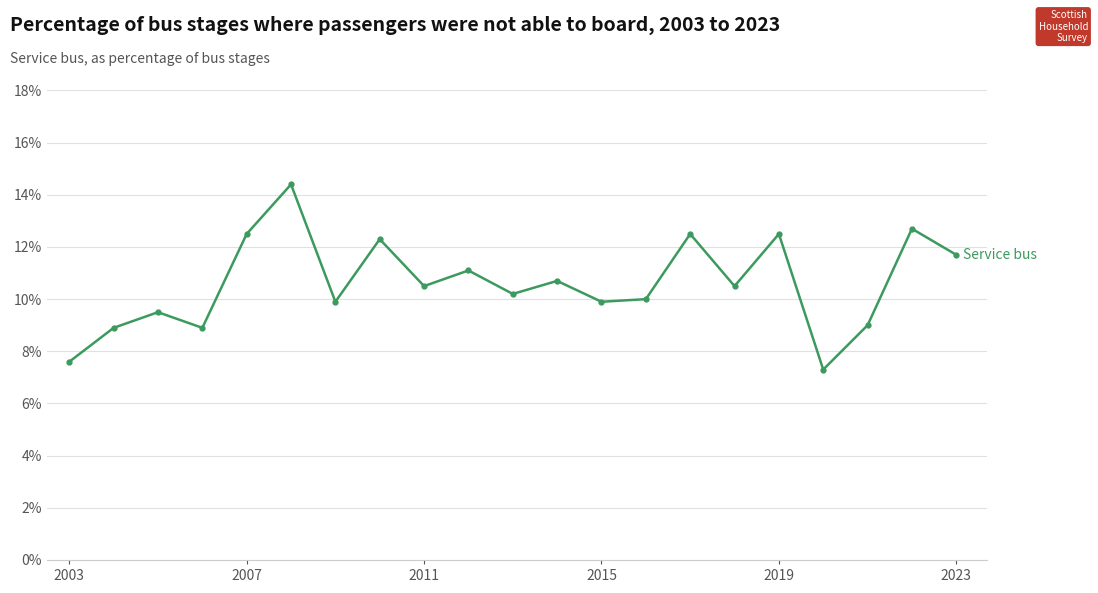

What is the sum of all values?

222.6